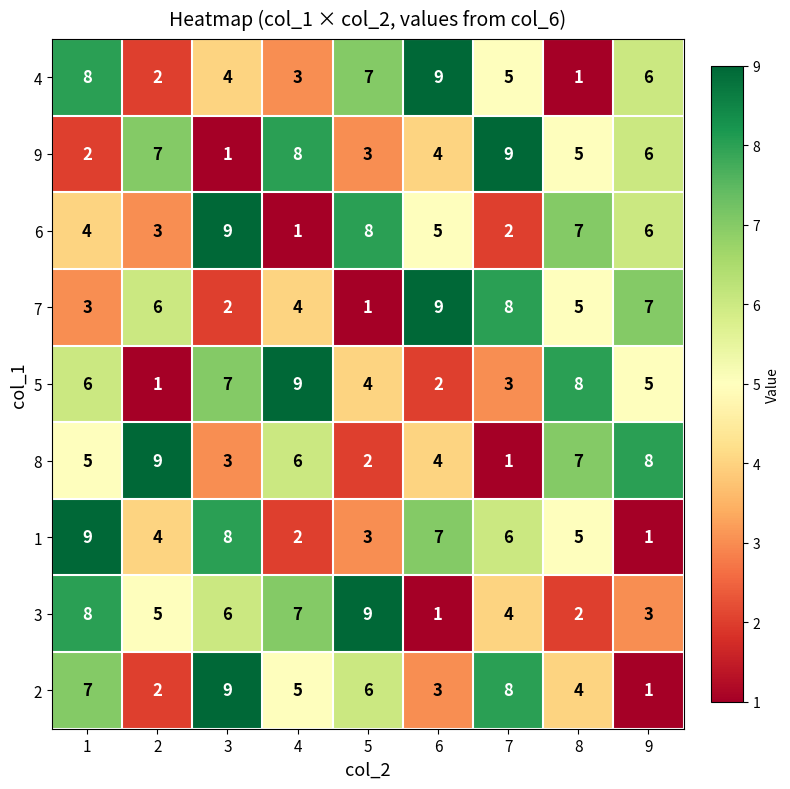

What is the sum of the 3 values at 2 and 3?

11